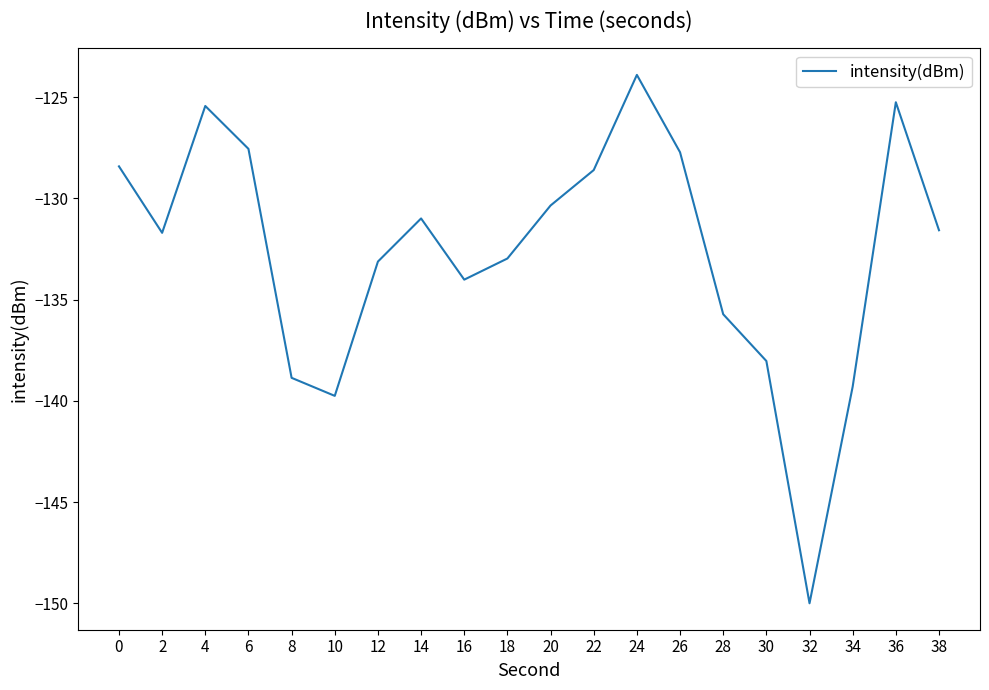

Is this an area chart (filled region under the line)?

No